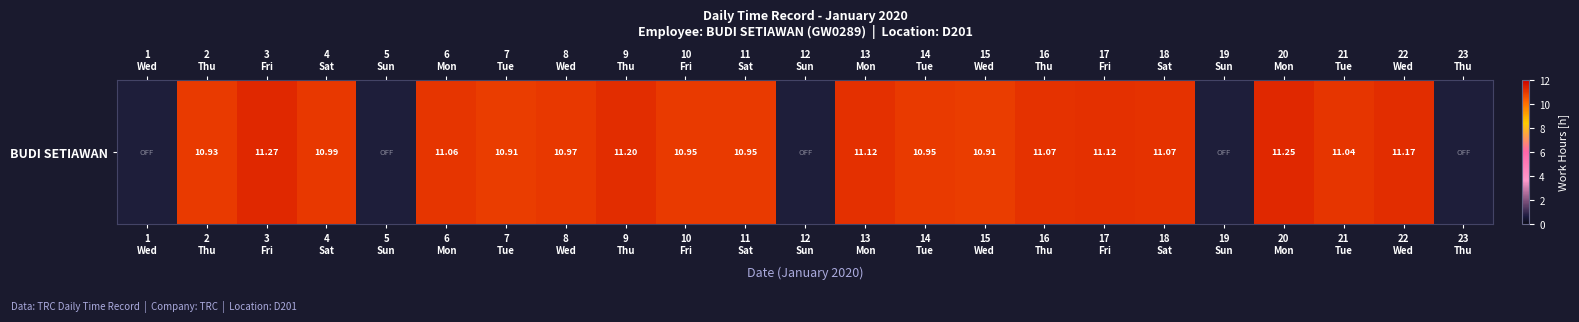

Reading right to left, extract all data points from this chart.

23
Thu=0.0	22
Wed=11.2	21
Tue=11.0	20
Mon=11.2	19
Sun=0.0	18
Sat=11.1	17
Fri=11.1	16
Thu=11.1	15
Wed=10.9	14
Tue=10.9	13
Mon=11.1	12
Sun=0.0	11
Sat=10.9	10
Fri=10.9	9
Thu=11.2	8
Wed=11.0	7
Tue=10.9	6
Mon=11.1	5
Sun=0.0	4
Sat=11.0	3
Fri=11.3	2
Thu=10.9	1
Wed=0.0